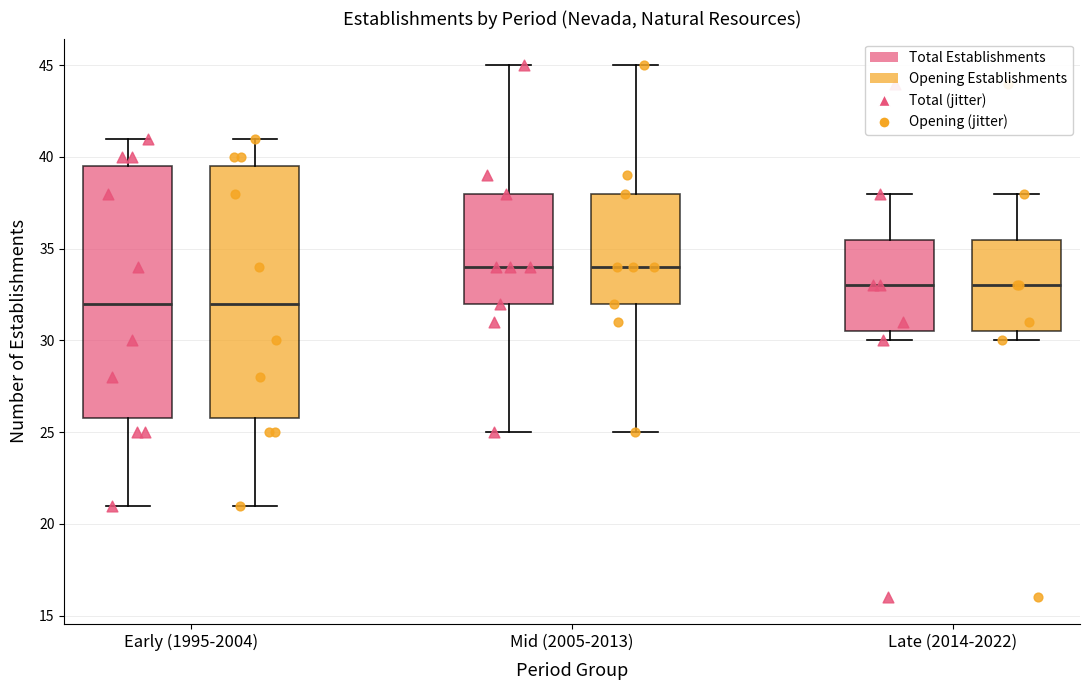

Where does the upper whisker of the box for Mid (2005-2013) (Opening Establishments) end on the y-axis? The values are not printed on the chart, so give them approximately, as read against the axis.

45.0